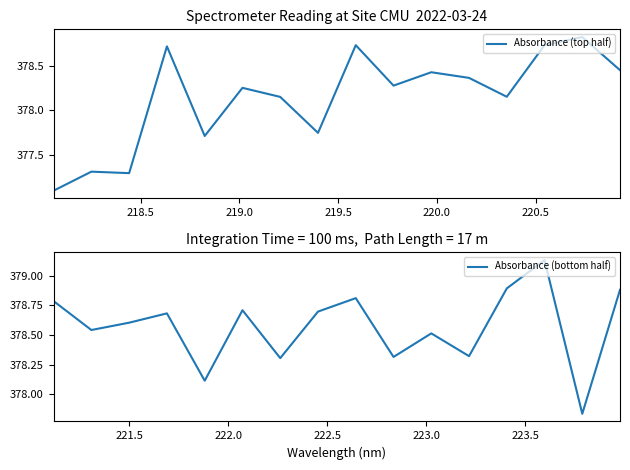

What is the lowest value of the Absorbance (top half) series?

377.1